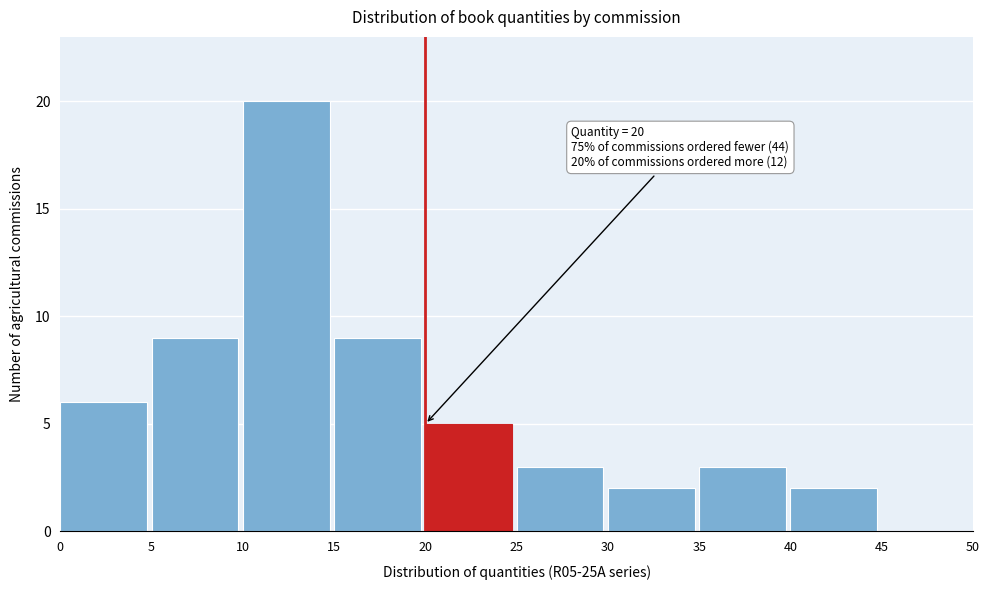

Which range on the x-axis has the tallest bar?

10 to 15